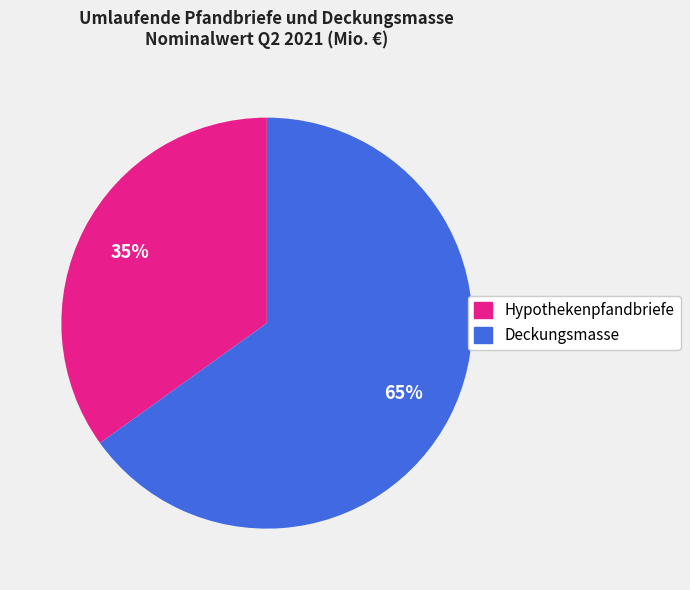

Does any single category account for the majority?

Yes